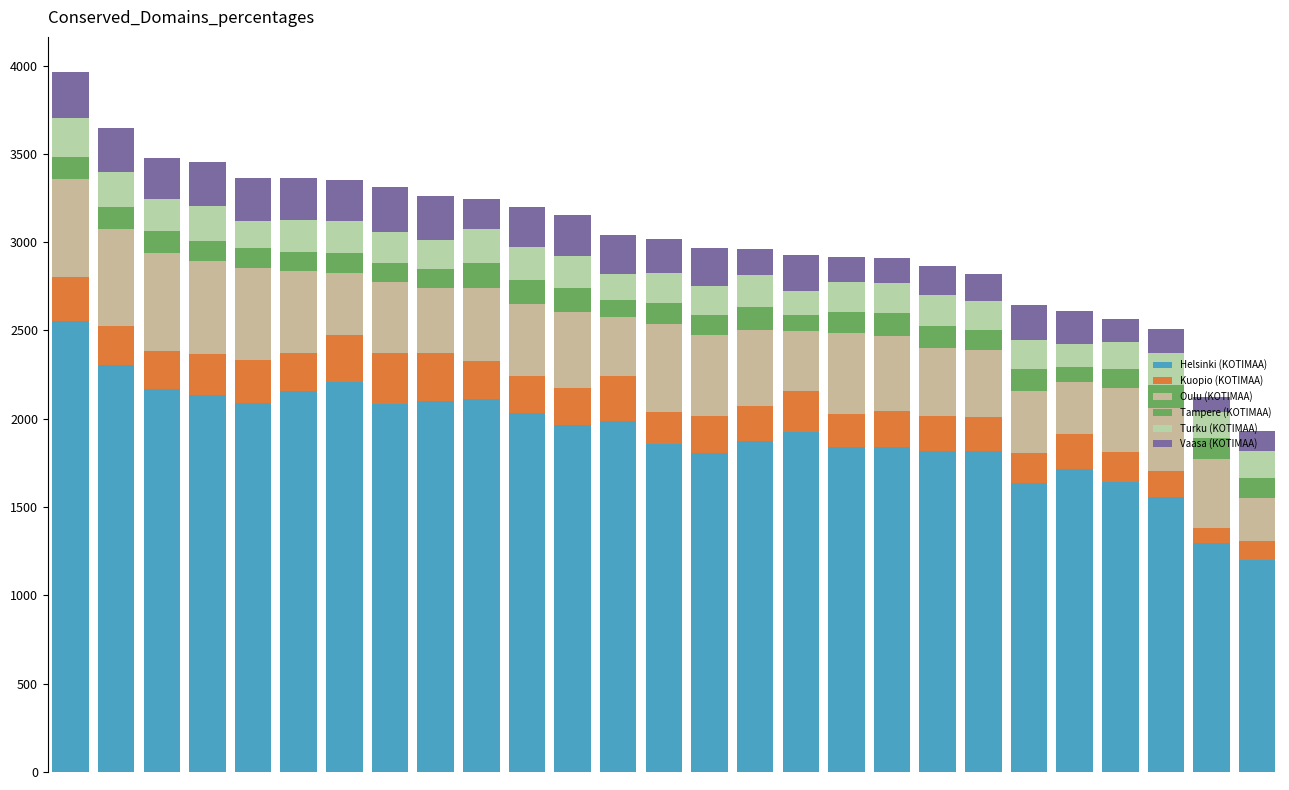

How many bars are there in total?

27